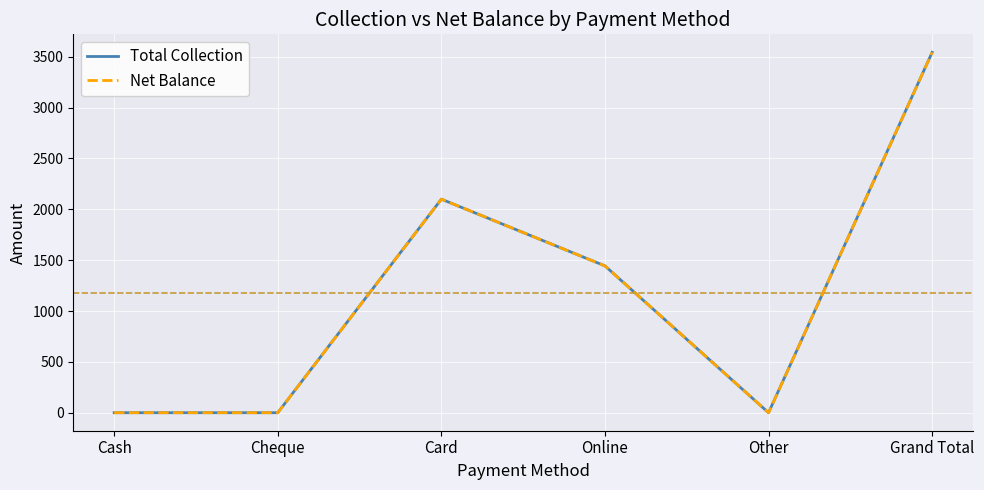

Does the chart have visible grid lines?

Yes